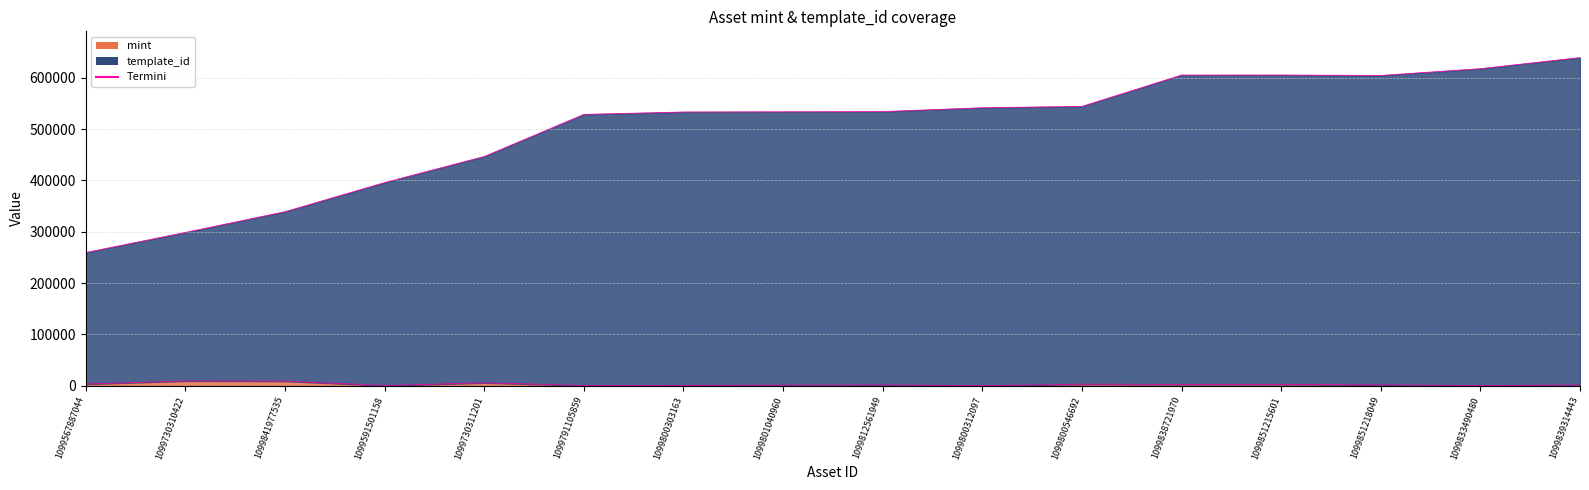

What is the sum of the template_id values at 1099730311201 and 1099800546692?

991055